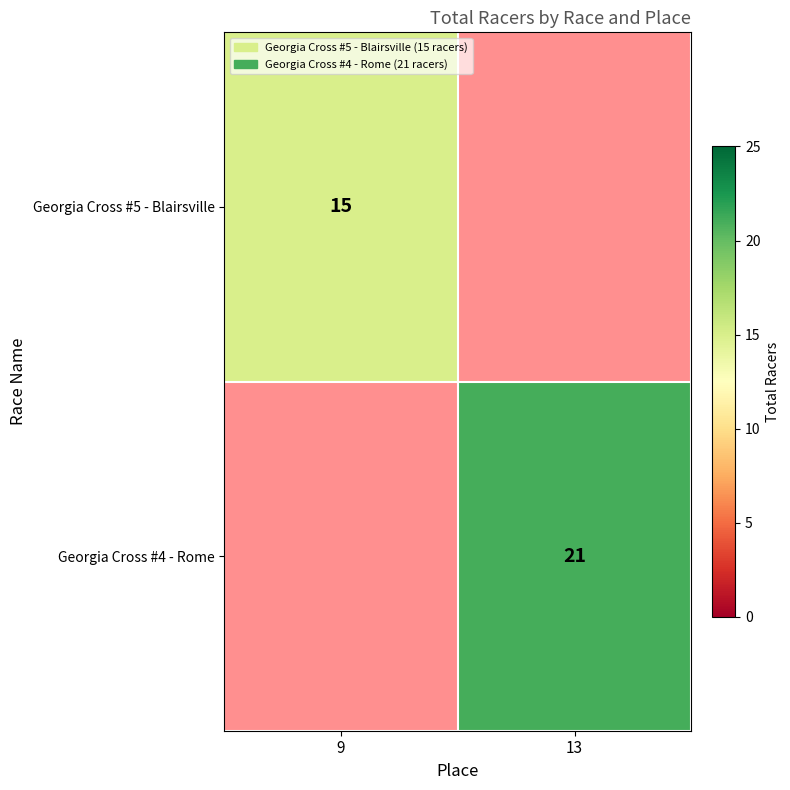

What is the greatest value displayed?

21.0